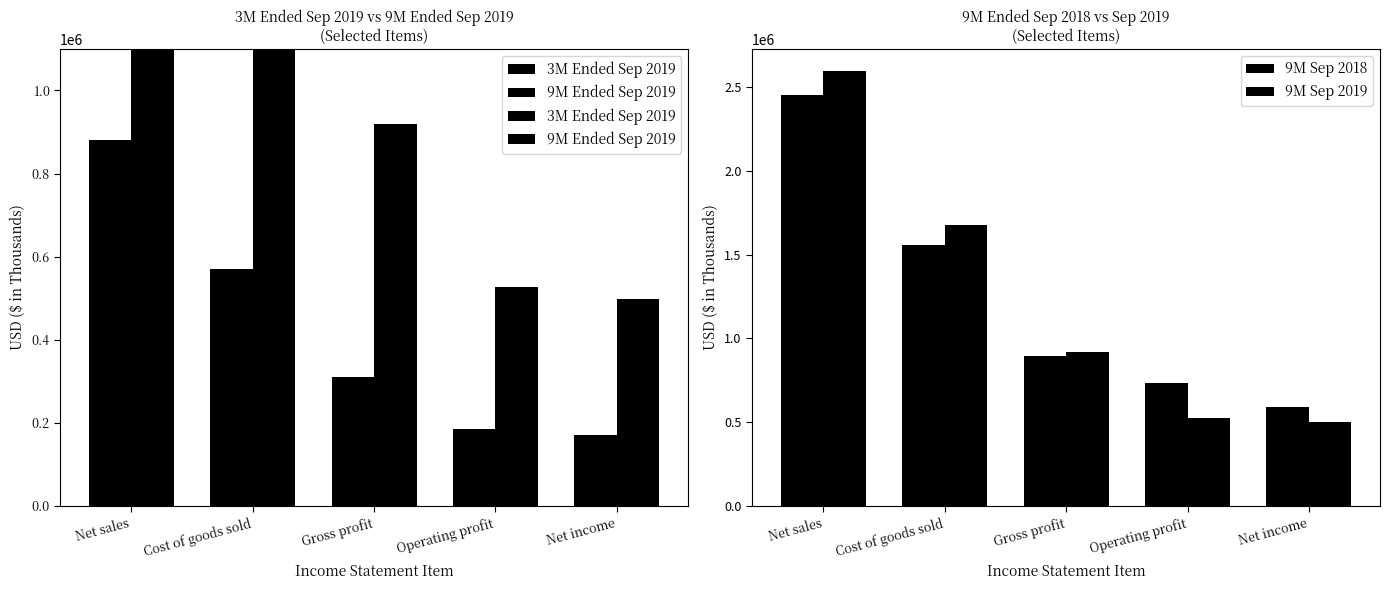

What is the spread (max minus min) of values at Cost of goods sold?

1107716